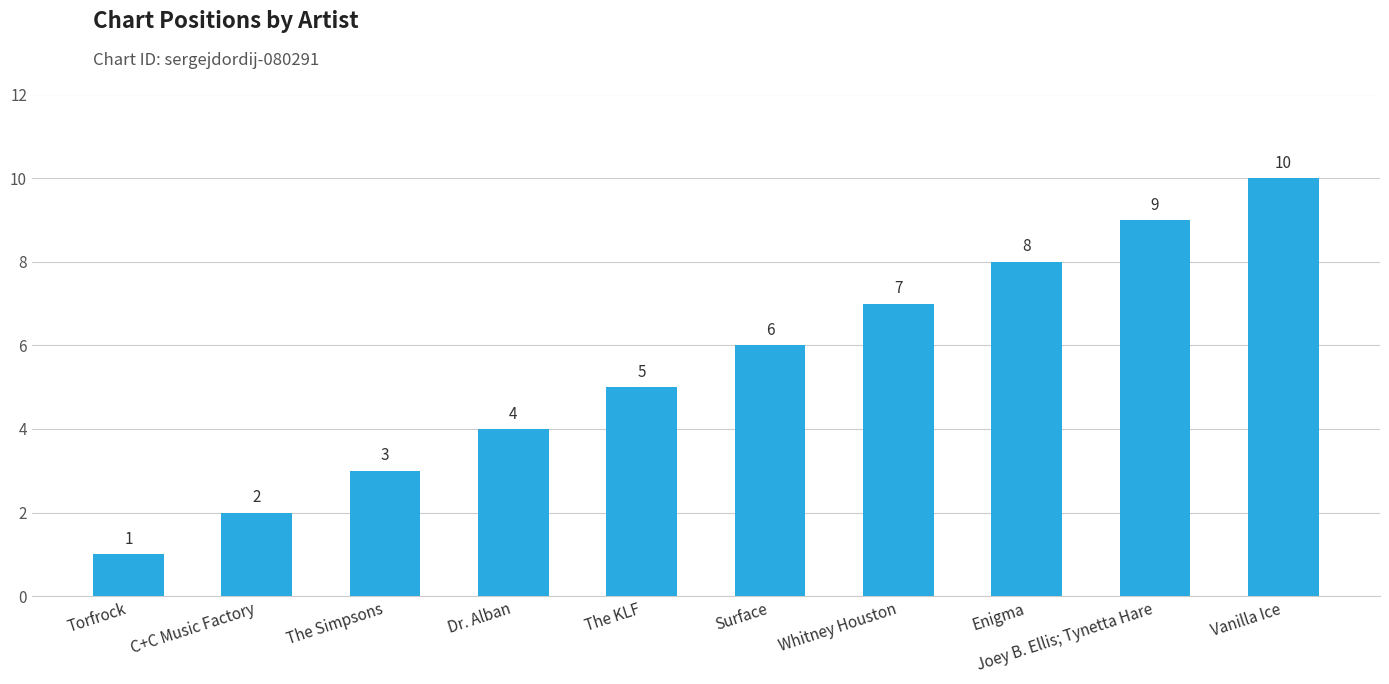

Rank the categories by value from lowest to highest.

Torfrock, C+C Music Factory, The Simpsons, Dr. Alban, The KLF, Surface, Whitney Houston, Enigma, Joey B. Ellis; Tynetta Hare, Vanilla Ice